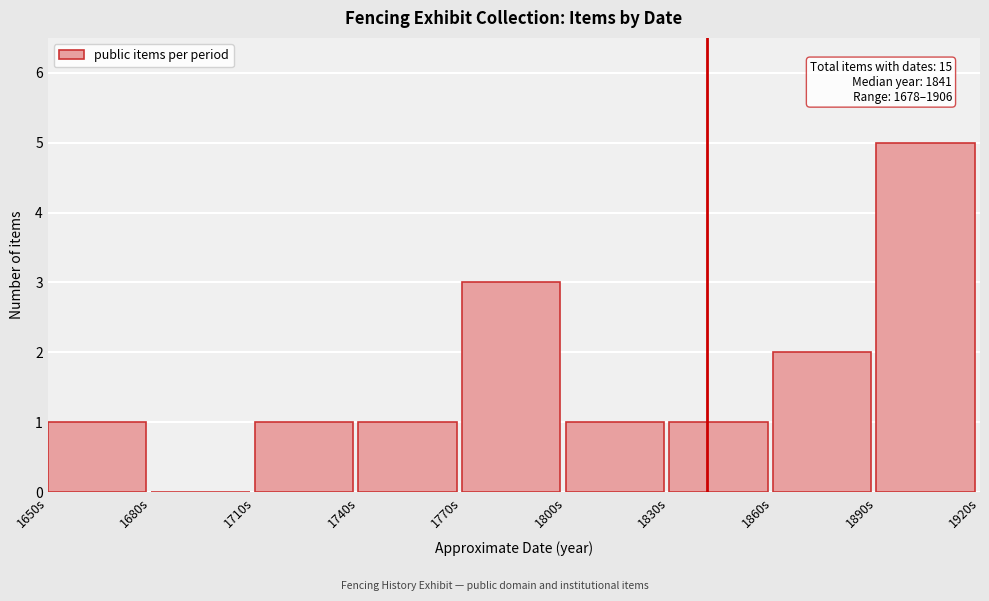

Which range on the x-axis has the tallest bar?

1890 to 1920